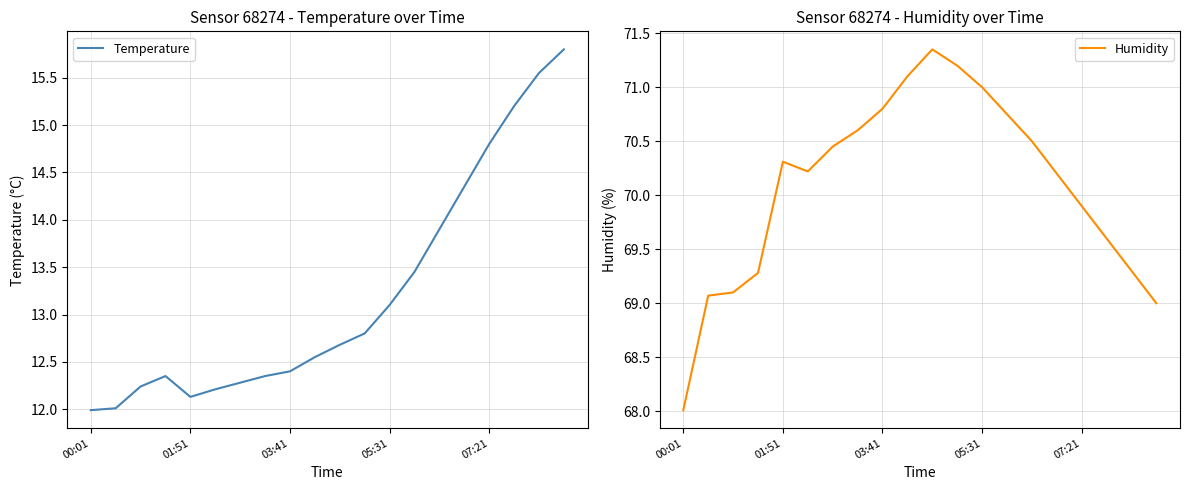

Where is Temperature nearest to the value 13?

05:31